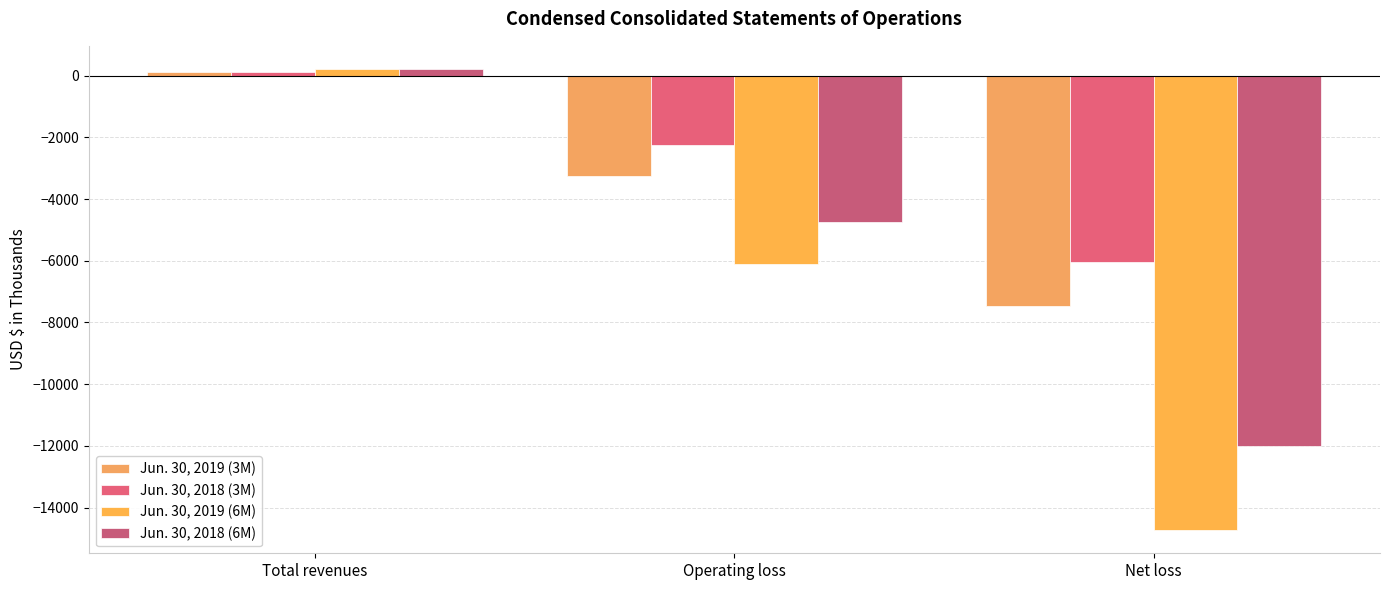

Reading left to right, extract all data points from this chart.

Jun. 30, 2019 (3M): Total revenues=111	Operating loss=-3240	Net loss=-7476
Jun. 30, 2018 (3M): Total revenues=109	Operating loss=-2255	Net loss=-6032
Jun. 30, 2019 (6M): Total revenues=220	Operating loss=-6121	Net loss=-14736
Jun. 30, 2018 (6M): Total revenues=217	Operating loss=-4741	Net loss=-12003